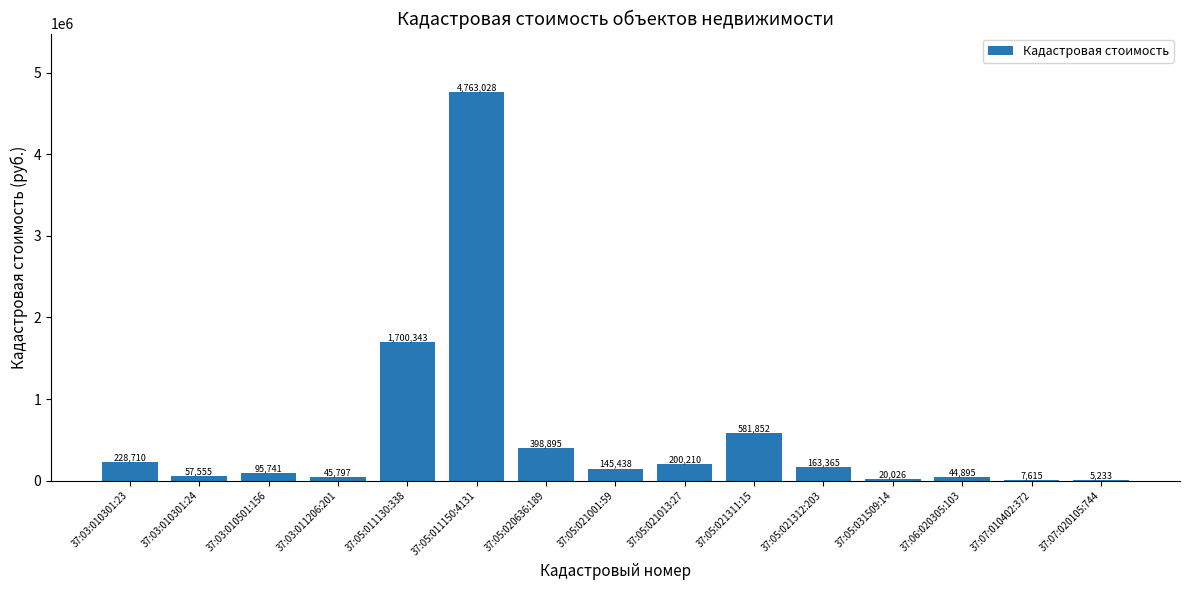

Which has a higher value, 37:05:021013:27 or 37:05:011150:4131?

37:05:011150:4131